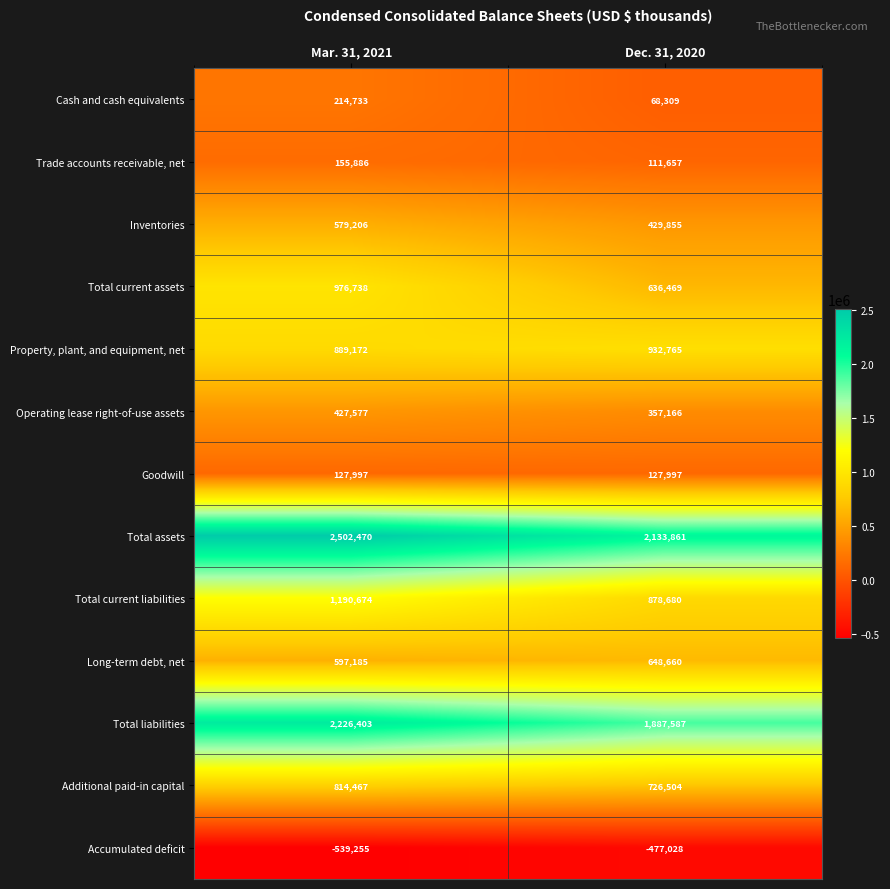

At which category does the chart reach its peak across all series?

Mar. 31, 2021